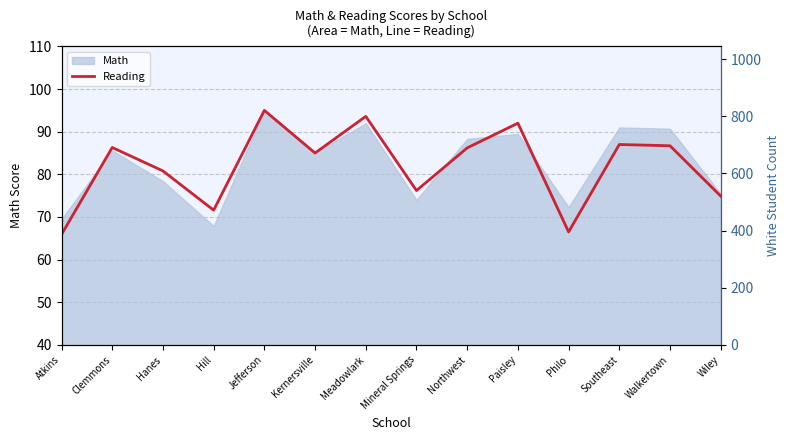

Reading right to left, list all the values displayed in this chart.

Wiley=74.9	Walkertown=86.7	Southeast=87.0	Philo=66.5	Paisley=92.0	Northwest=86.2	Mineral Springs=76.2	Meadowlark=93.6	Kernersville=85.0	Jefferson=95.0	Hill=71.6	Hanes=80.8	Clemmons=86.3	Atkins=65.9